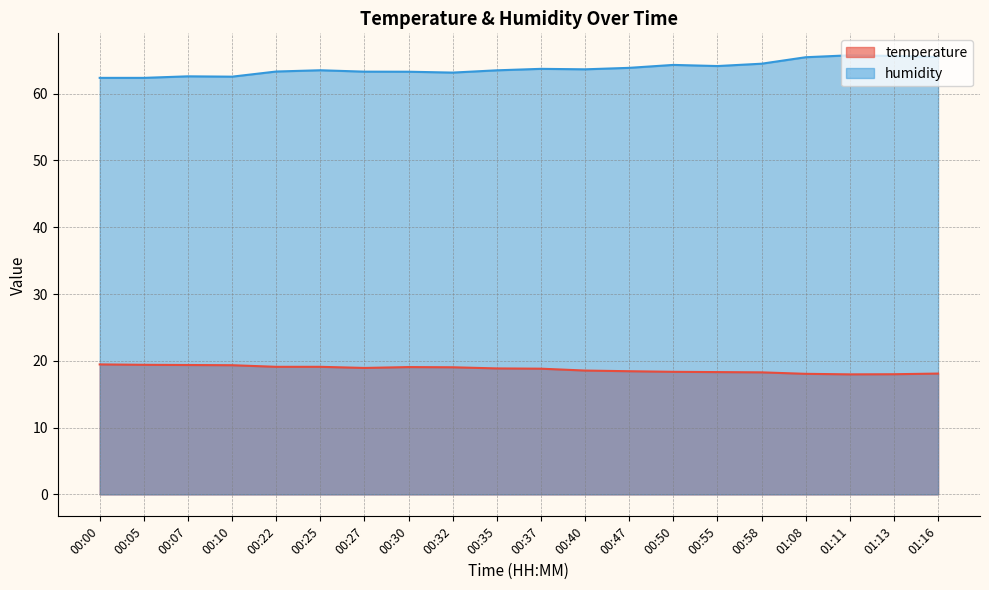

At which category is the sum across all series the highest?

01:11